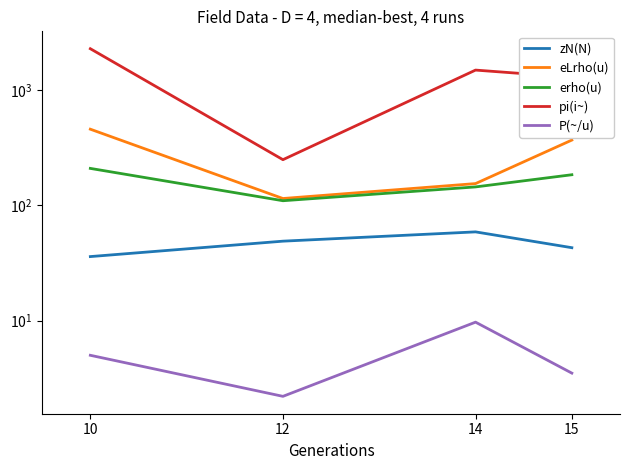

List the series in order of their peak value, lowest first.

P(~/u), zN(N), erho(u), eLrho(u), pi(i~)